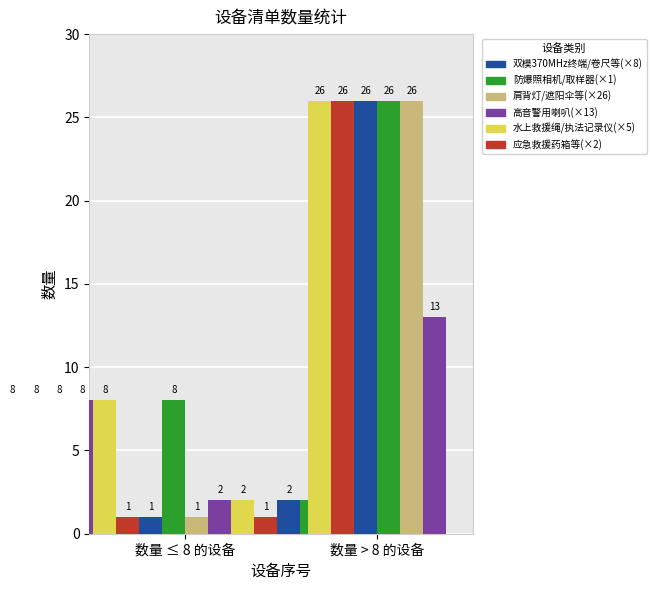

What is the difference between the second highest and minimum values?

25